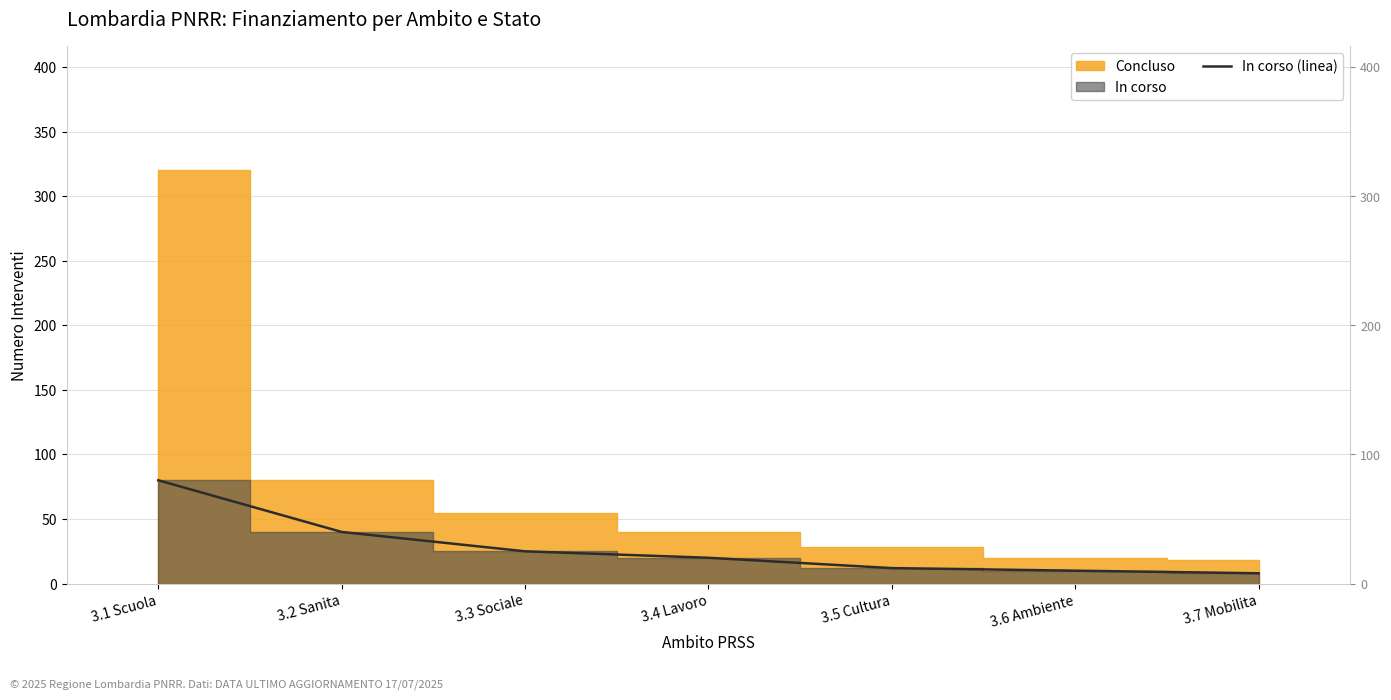

At which label is the value closest to 44?

3.2 Sanita